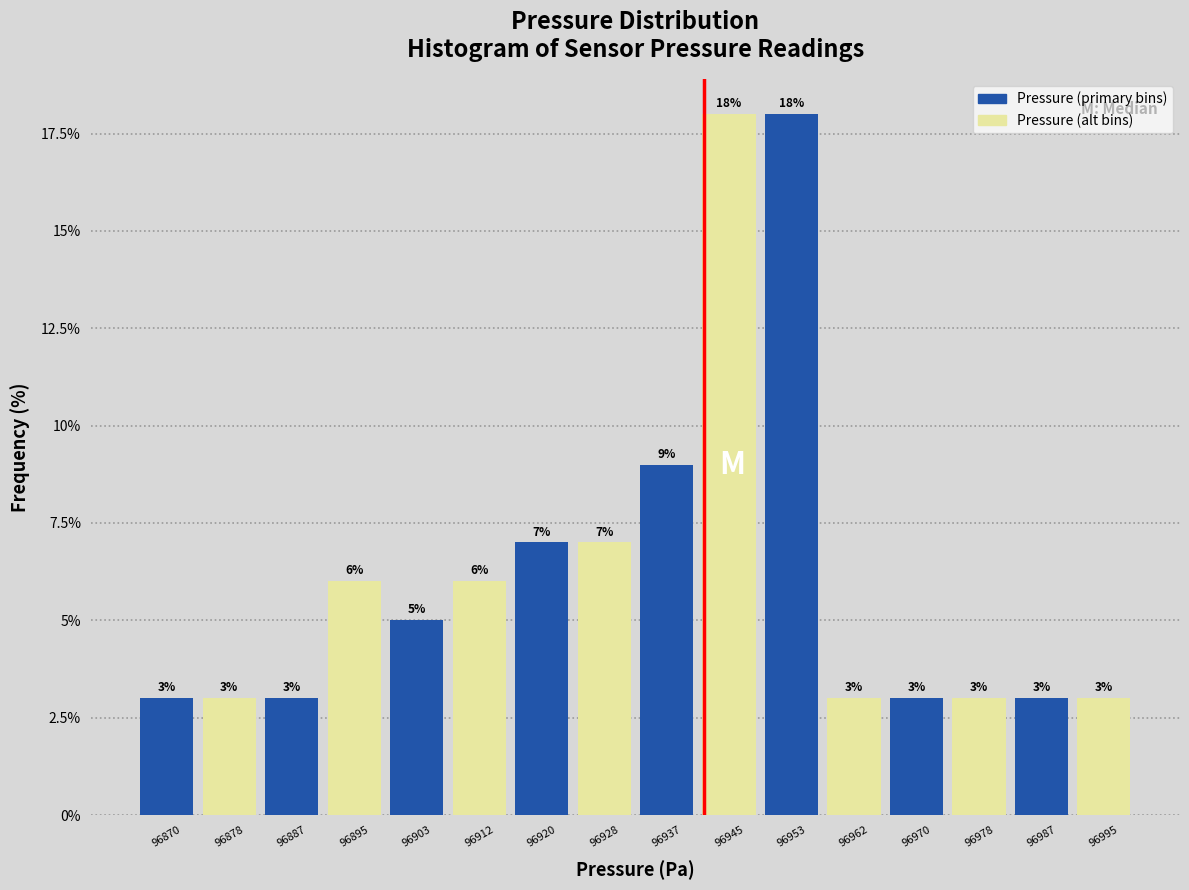

What is the height of the bar covering 96874 to 96883 on the x-axis? The bar edges are not printed on the chart, so give them approximately, as read against the axis.

3